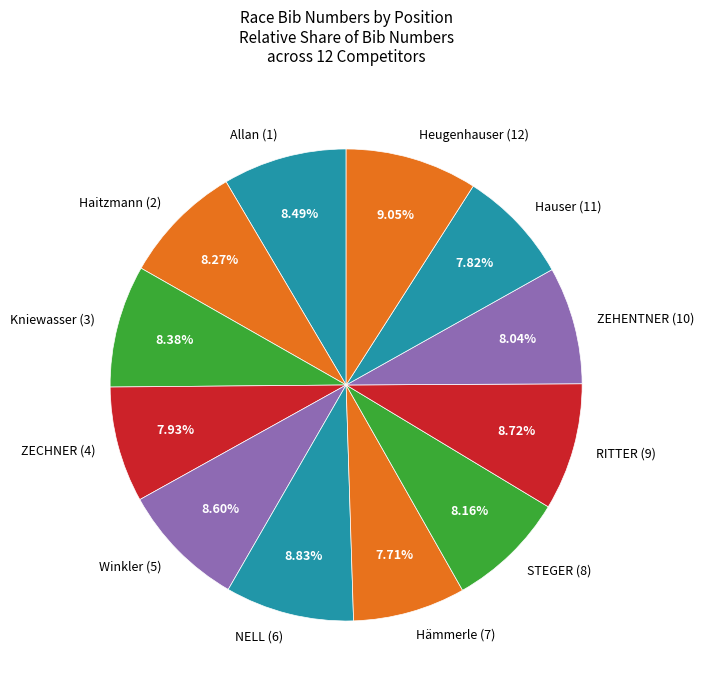

What is the ratio of the value at ZEHENTNER (10) to the value at Kniewasser (3)?

1.0